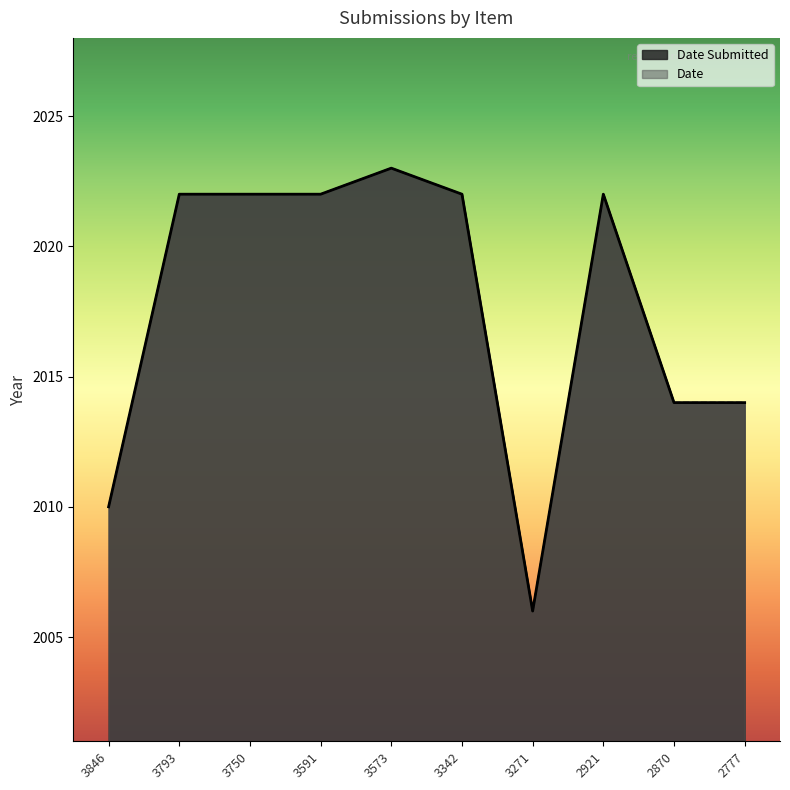

Which series changed the most between 3750 and 3591?

Date Submitted